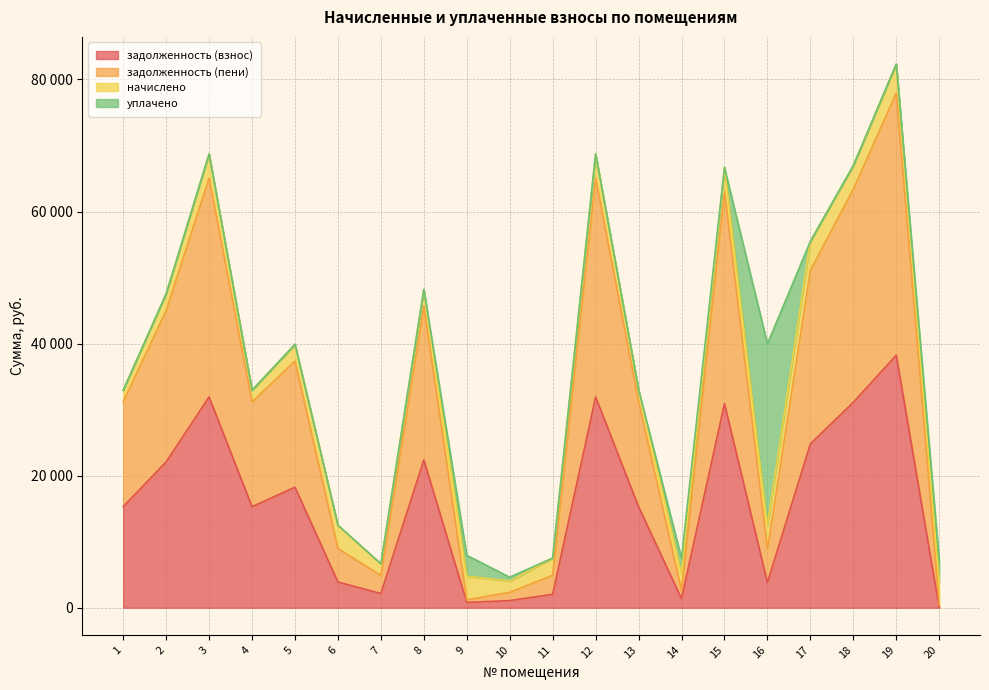

What is the average value of the задолженность (пени) series?

32064.7